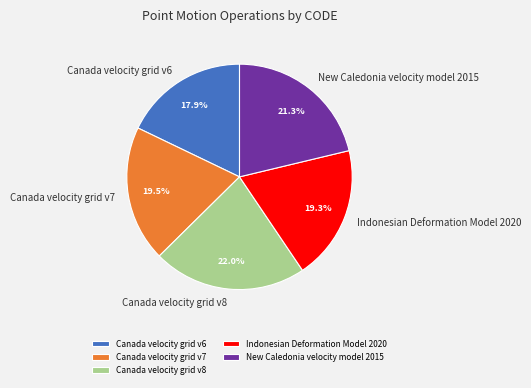

How many slices are in this pie chart?

5